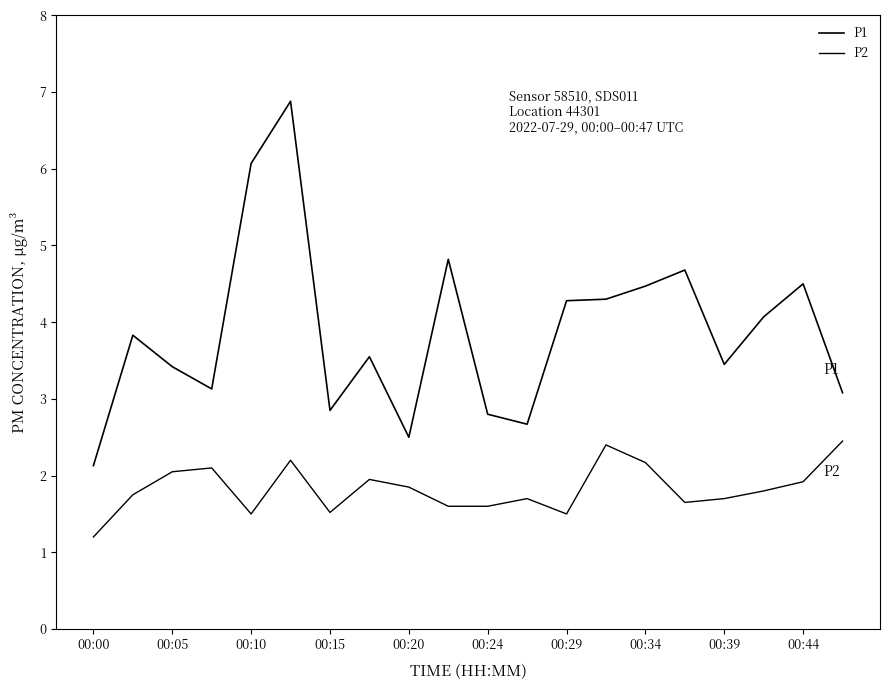

What is the difference between the second highest and minimum values in the P1 series?

3.9